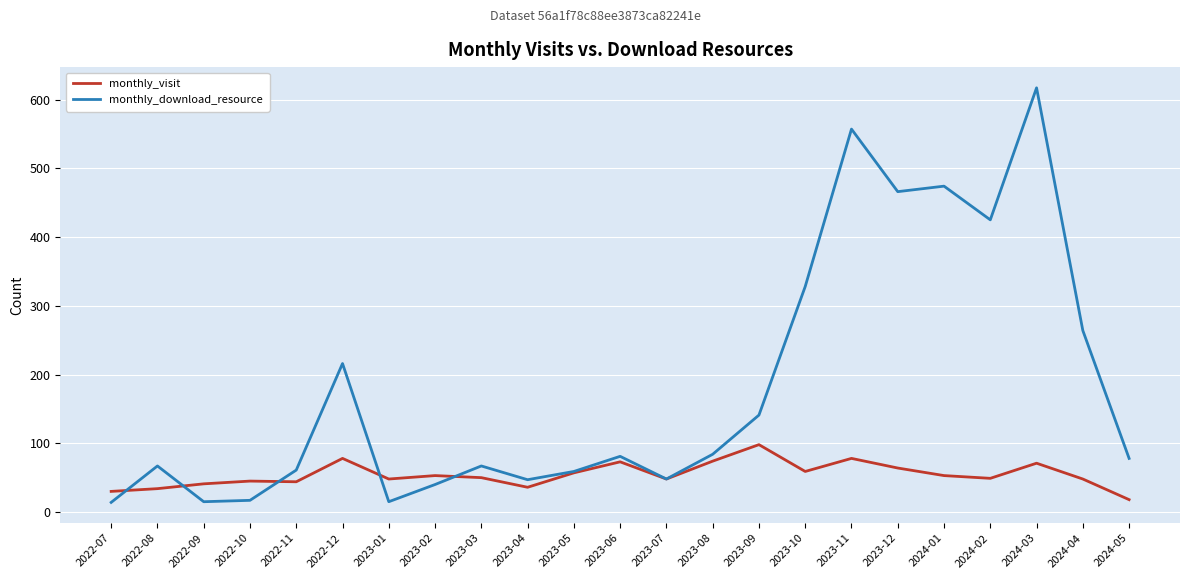

True or false: monthly_download_resource has a value of 15 at 2023-01.

True